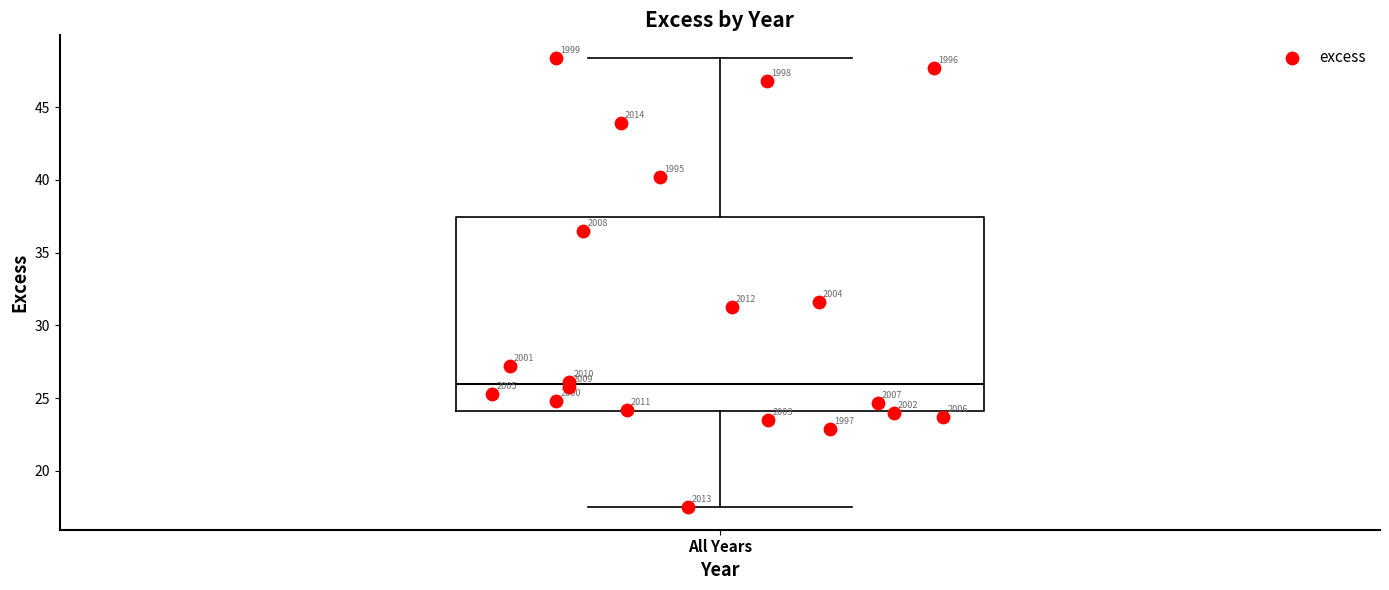

Read this box plot against the y-axis: the position of the median line, the range covered by the box, and the ends of both whiskers. The values are not printed on the chart, so give them approximately, as read against the axis.

median 26.0, box 24.0 to 37.5, whiskers 17.5 to 48.5